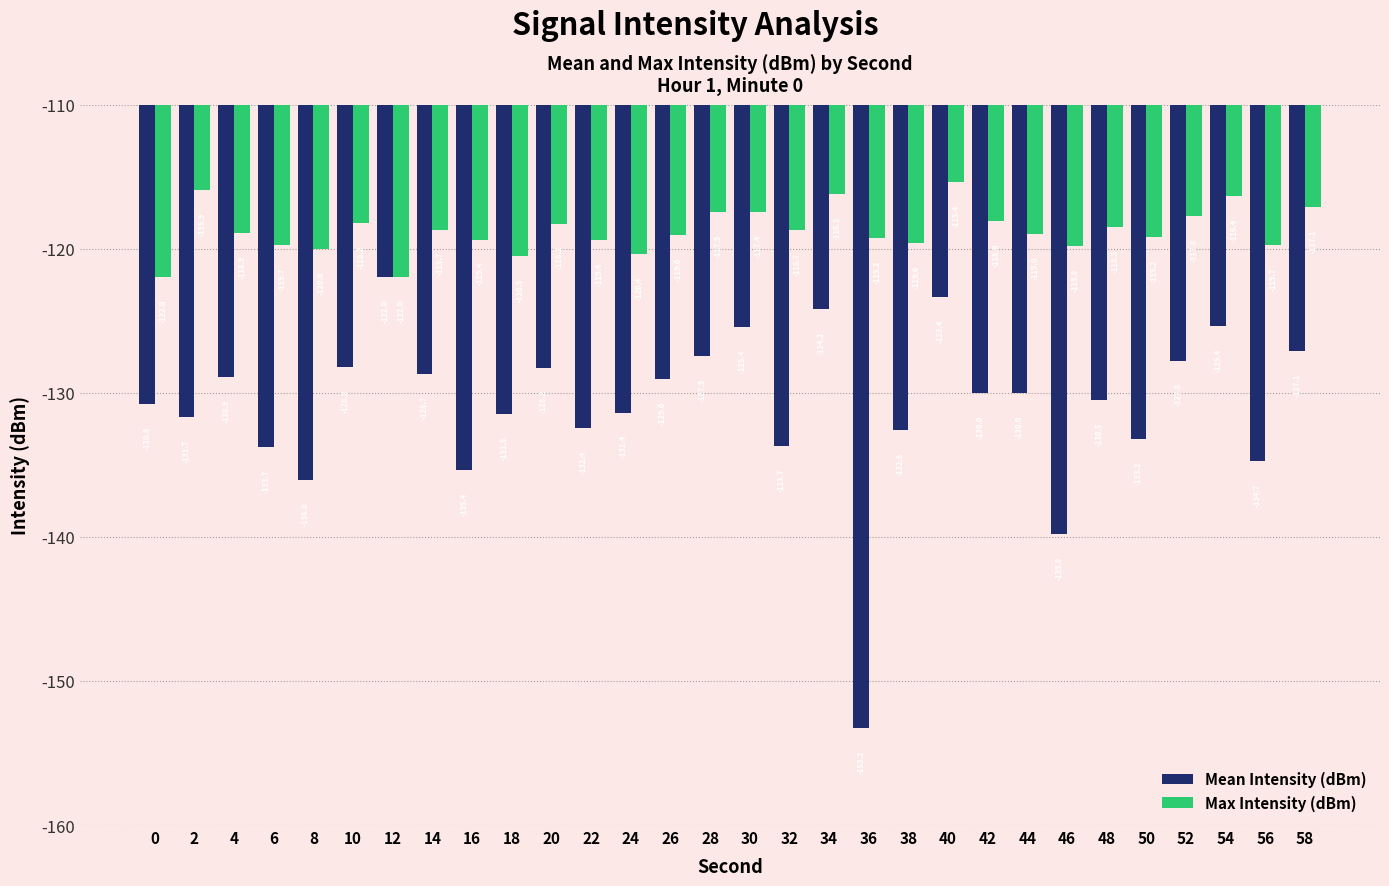

Is it true that Max Intensity (dBm) equals -119.8 at 46?

True